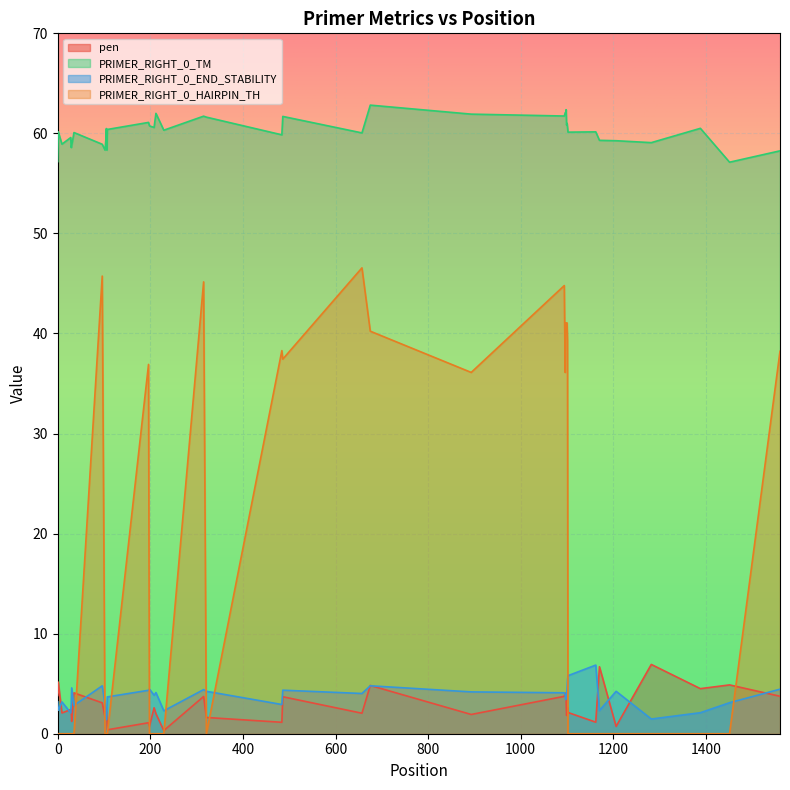

True or false: PRIMER_RIGHT_0_TM and pen cross at least once.

False